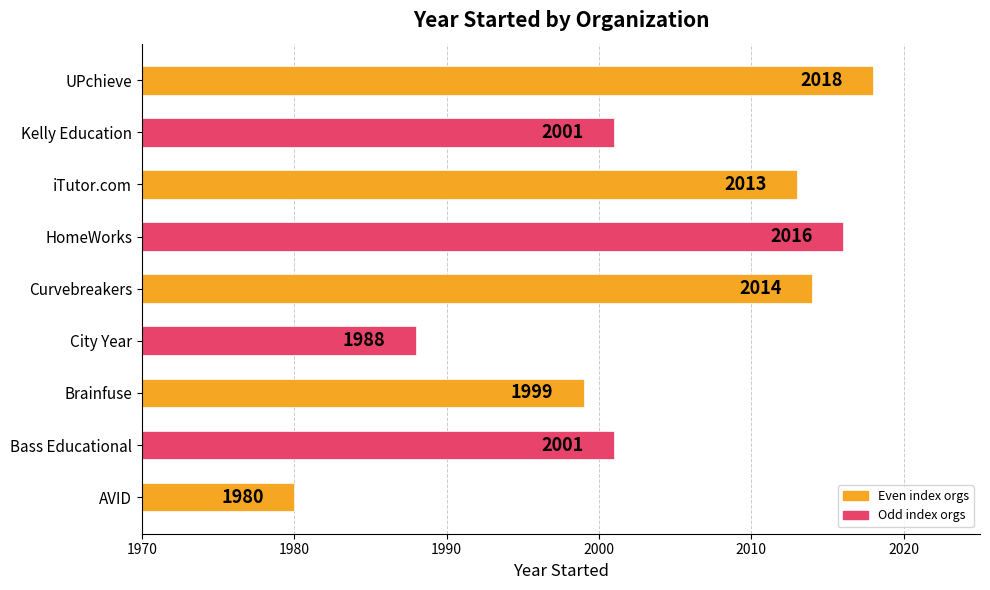

What is the minimum value shown in the chart?

1980